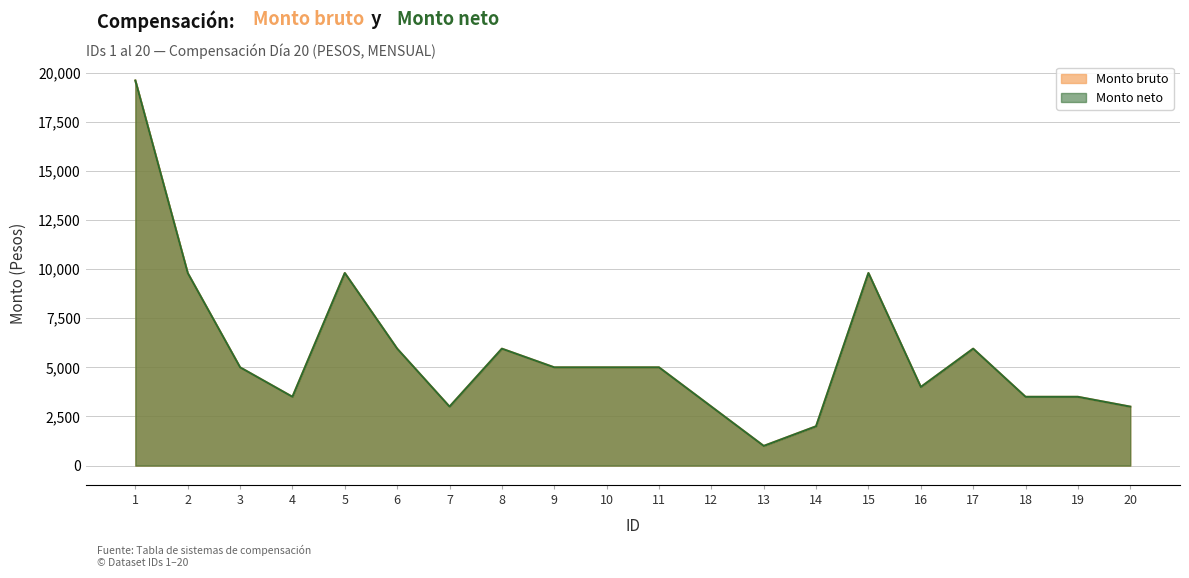

What is the sum of the Monto bruto values at 17 and 13?

6950